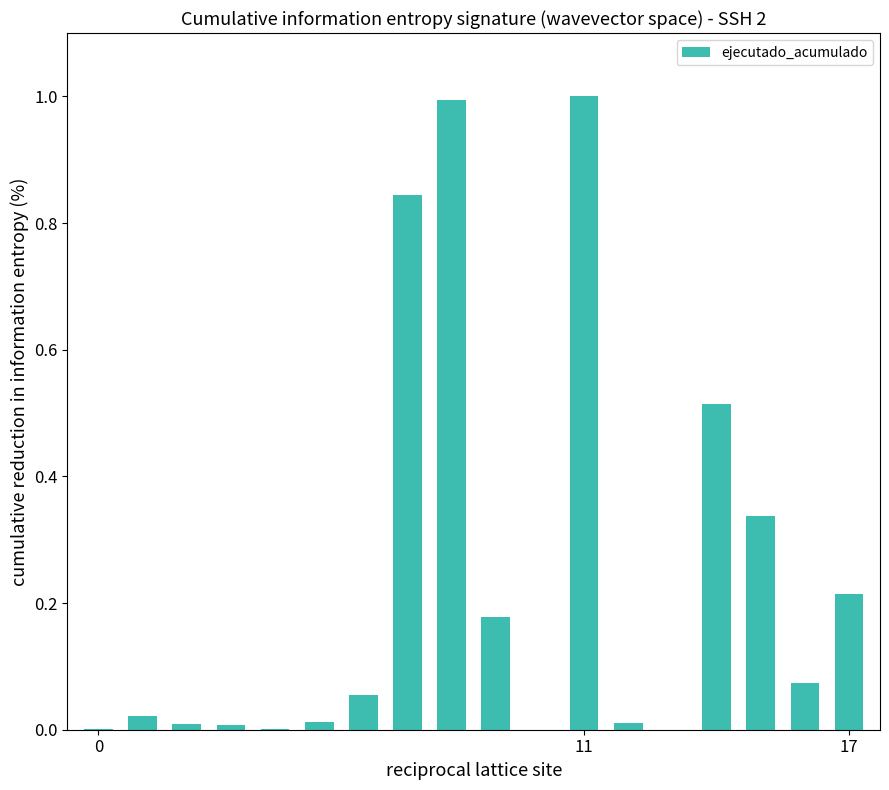

What is the sum of all values?

4.3